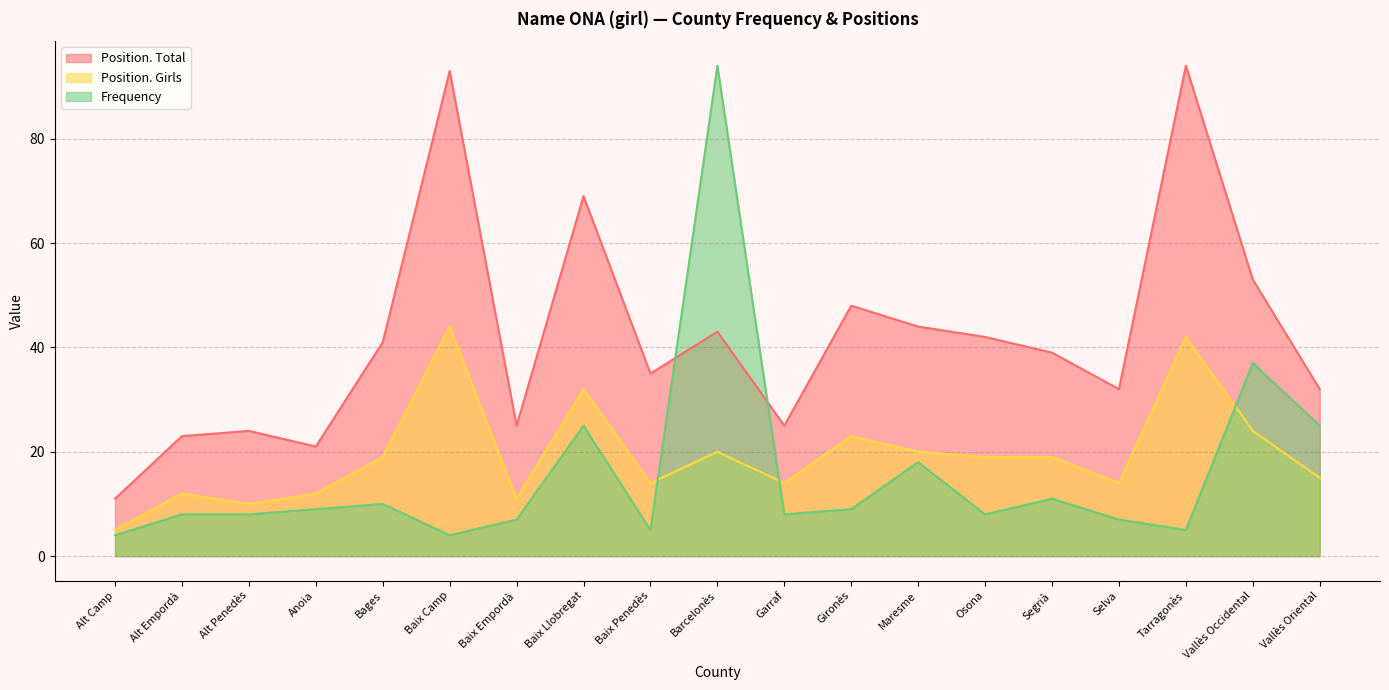

What is the minimum value for Position. Girls?

5